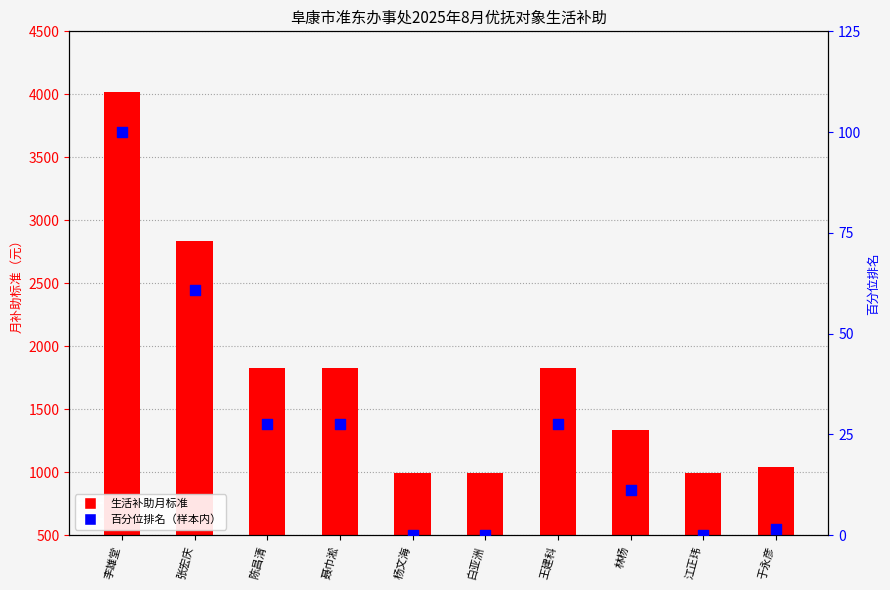

Which series reaches the minimum Y coordinate?

百分位排名（样本内）